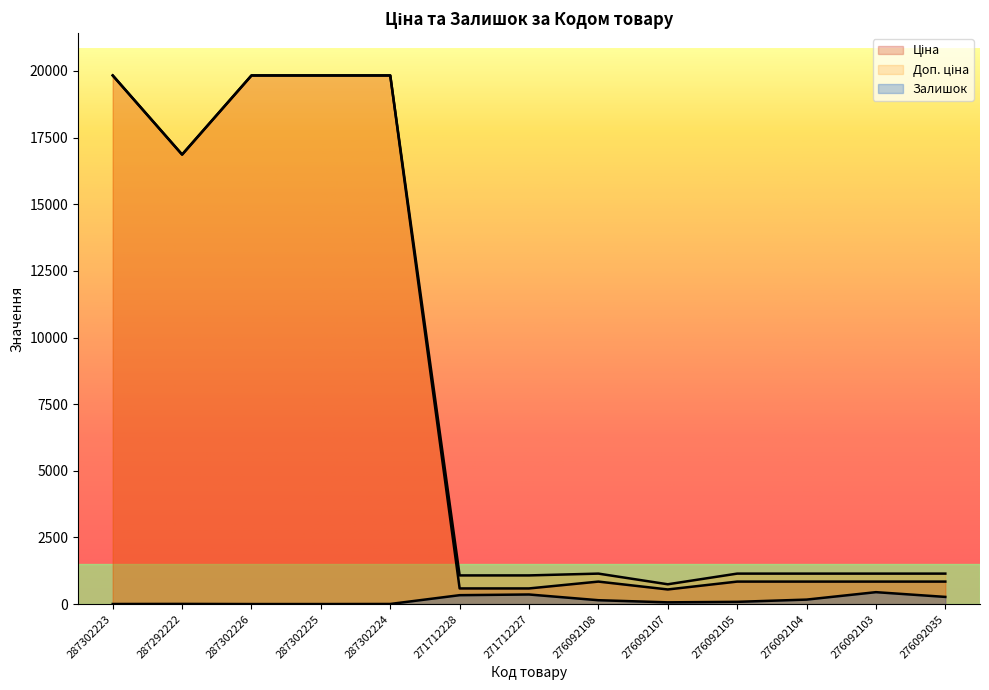

How many lines are shown in the chart?

3